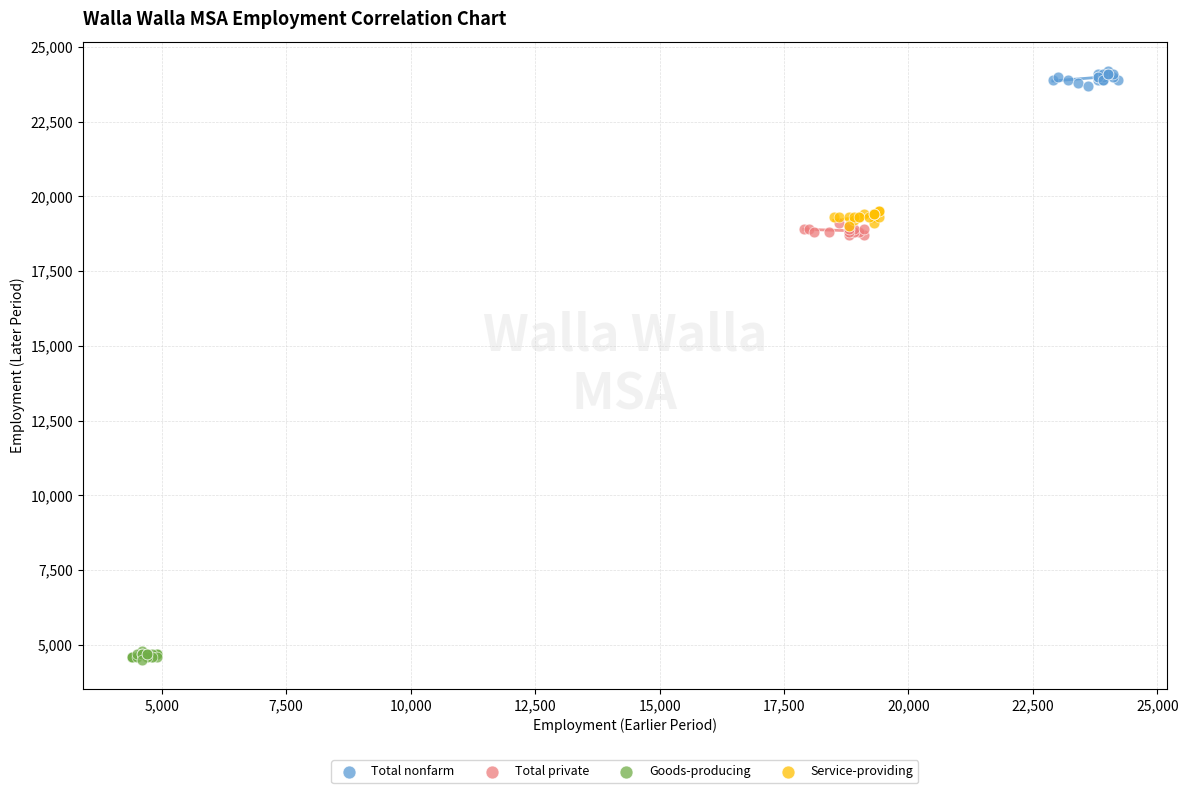

Which series reaches the minimum Y coordinate?

Goods-producing